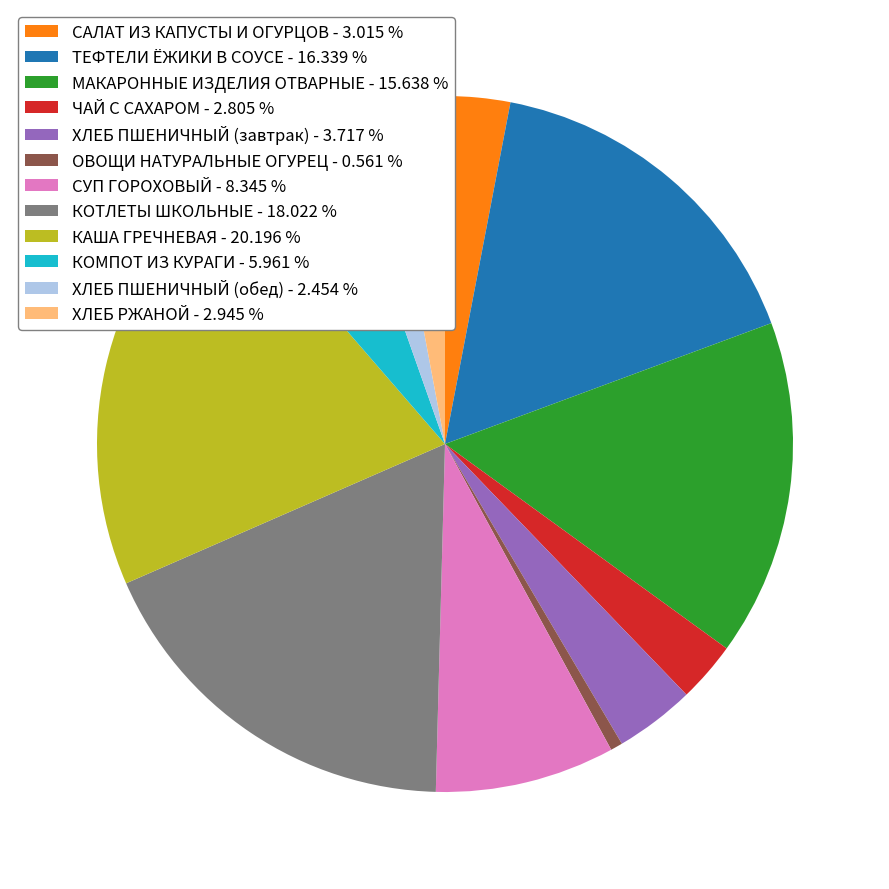

Between МАКАРОННЫЕ ИЗДЕЛИЯ ОТВАРНЫЕ - 15.638 % and ОВОЩИ НАТУРАЛЬНЫЕ ОГУРЕЦ - 0.561 %, which is larger?

МАКАРОННЫЕ ИЗДЕЛИЯ ОТВАРНЫЕ - 15.638 %